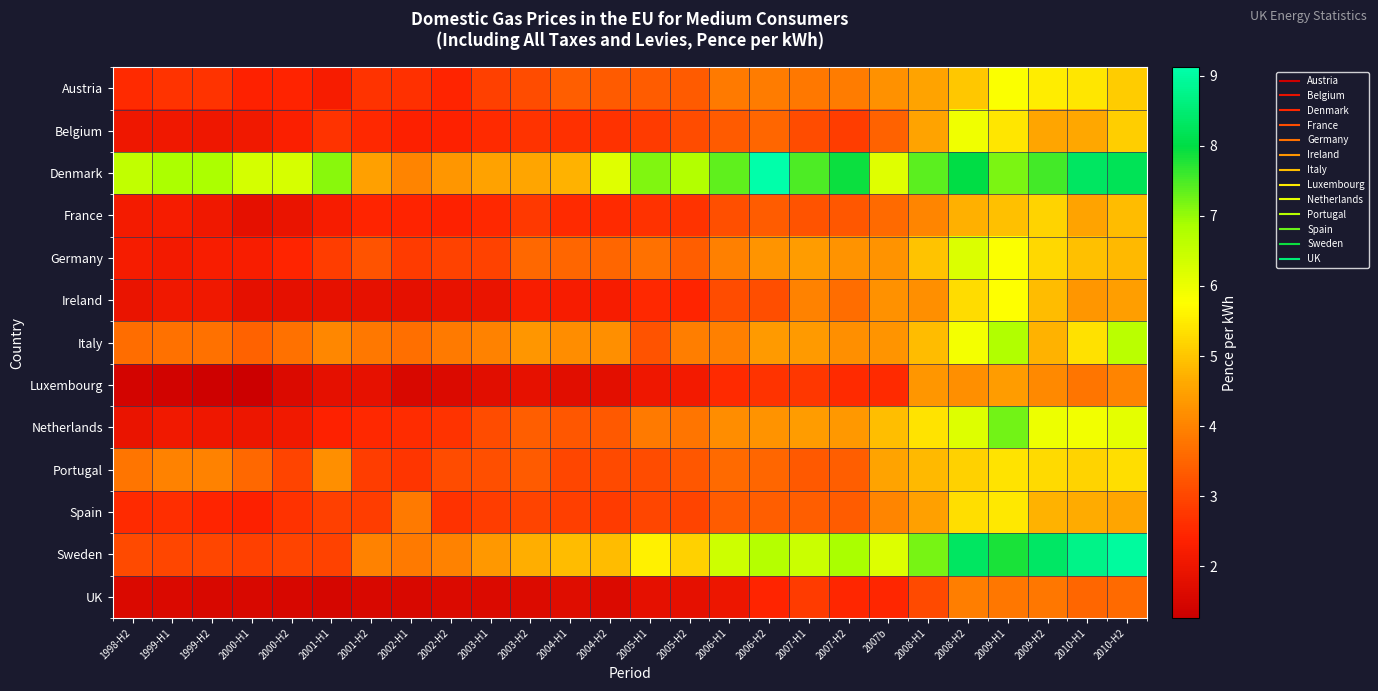

At which category does the chart reach its peak across all series?

2006-H2